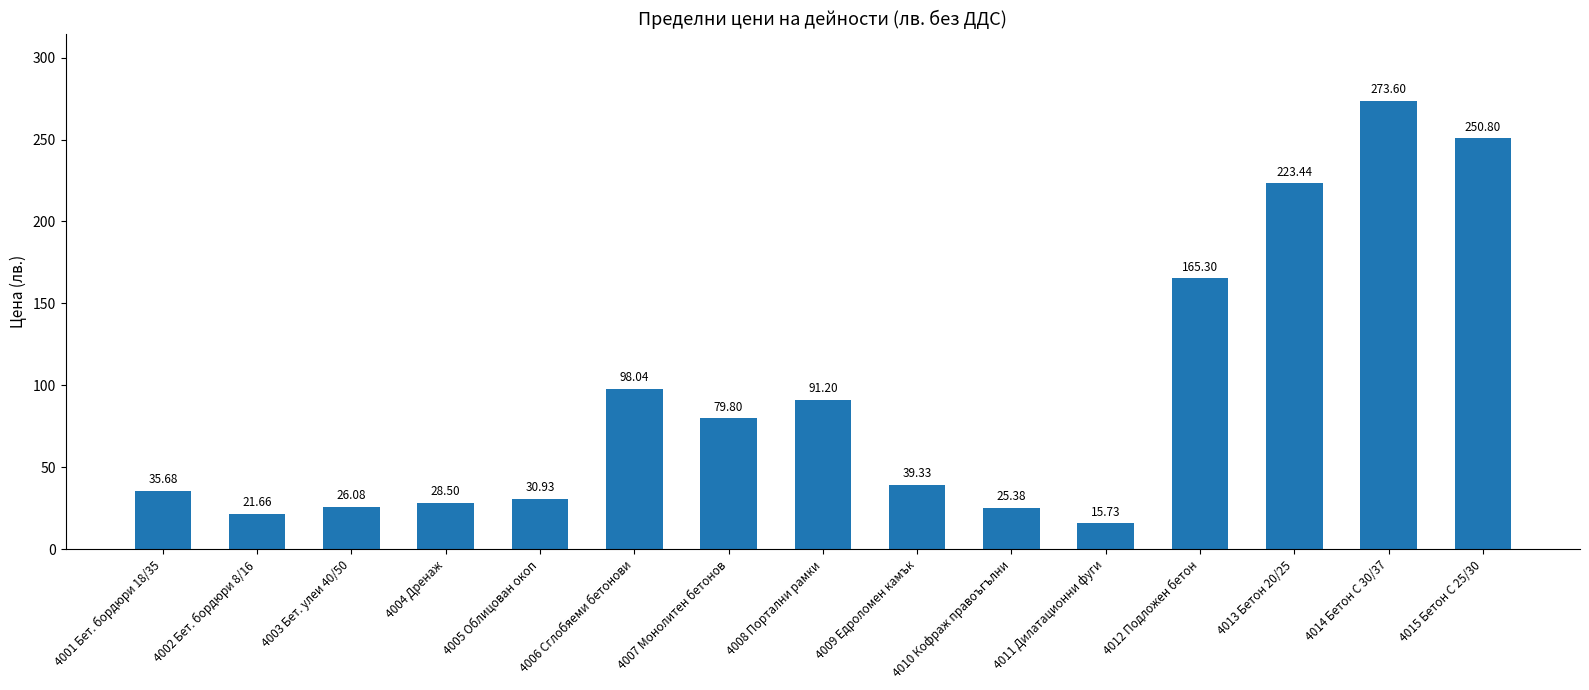

Count the number of values greater than 39.

8